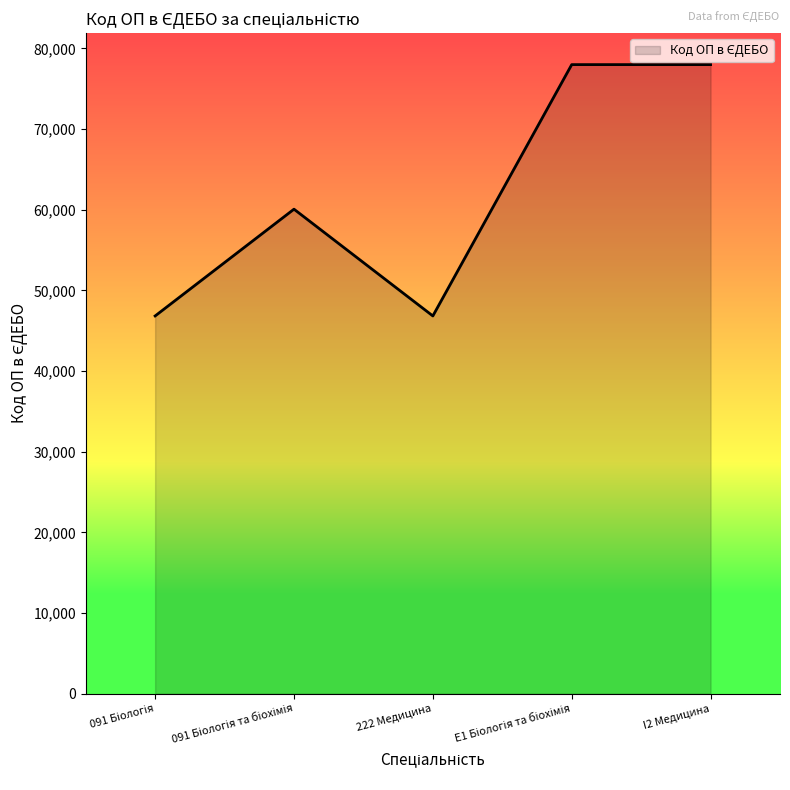

What is the average value?

61943